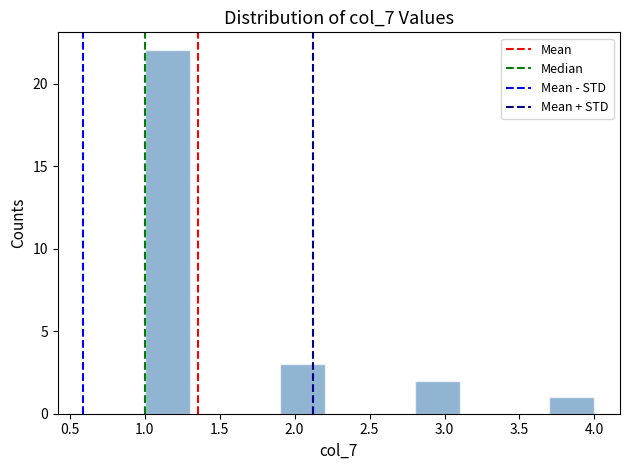

Reading left to right, transcribe this chart: for each bar, give the range it covers on the x-axis and its height. The values are not printed on the chart, so give them approximately, as read against the axis.

1.0 to 1.3: 22
1.3 to 1.6: 0
1.6 to 1.9: 0
1.9 to 2.2: 3
2.2 to 2.5: 0
2.5 to 2.8: 0
2.8 to 3.1: 2
3.1 to 3.4: 0
3.4 to 3.7: 0
3.7 to 4.0: 1